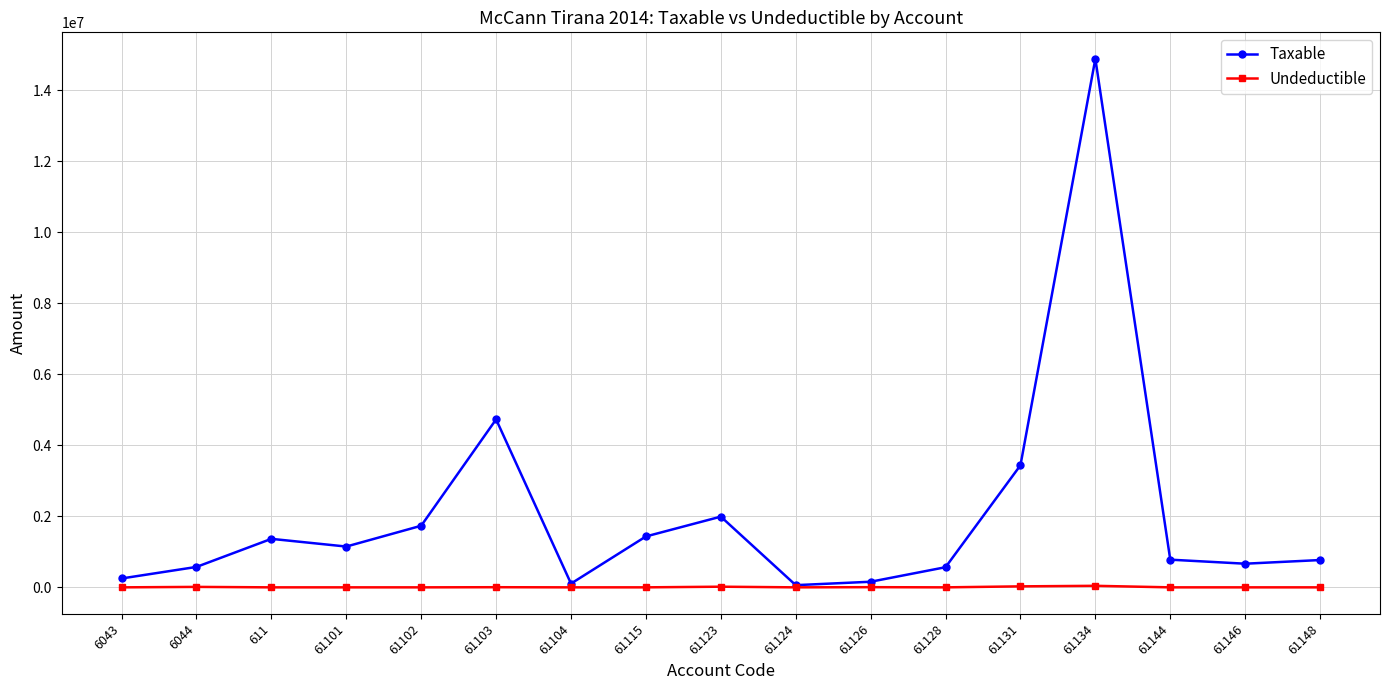

What is the value of the Taxable point at the 11th from the left?

157990.0